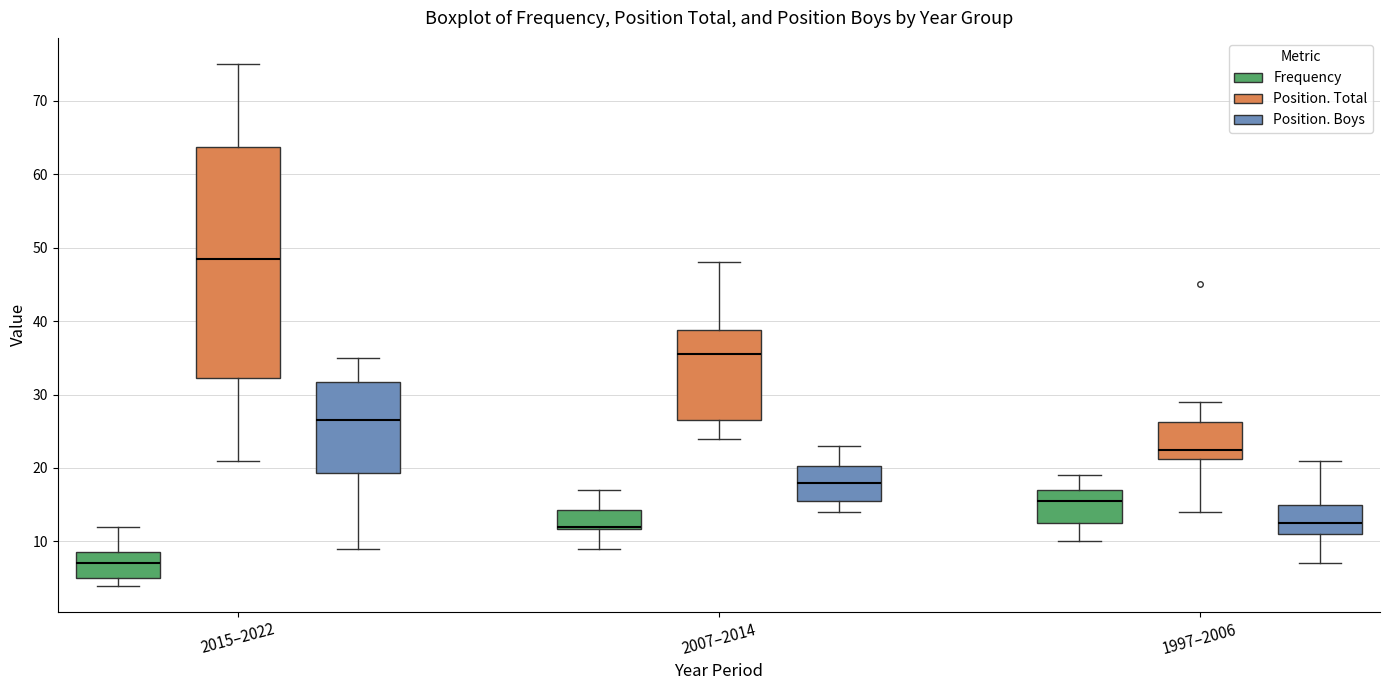

Comparing the boxes themselves (not the whiskers), which one is the tallest?

2015–2022 (Position. Total)